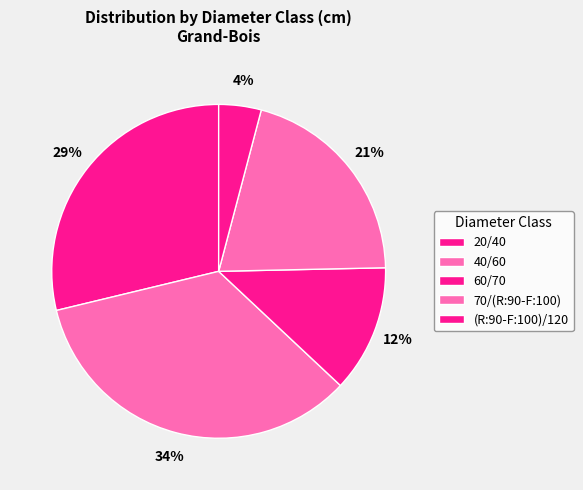

To the nearest percent, what portion does 20/40 represent?

29%